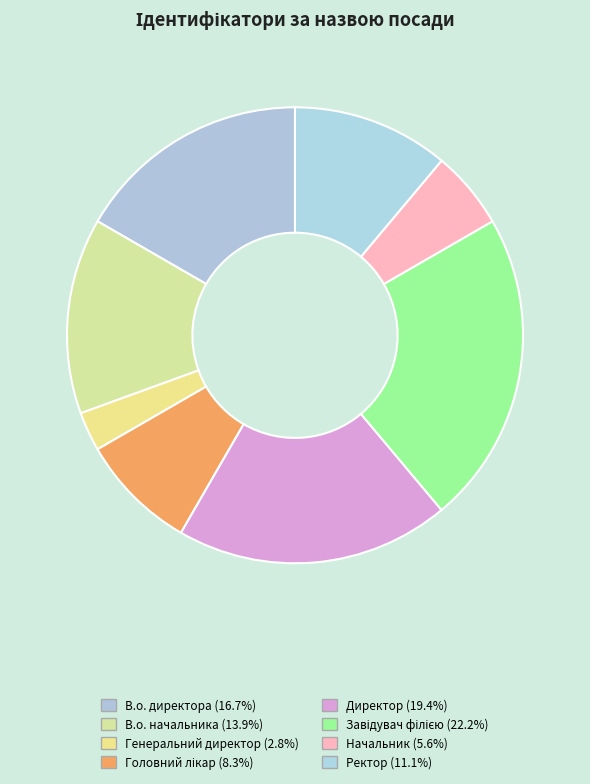

Which category has the smallest portion of the pie?

Генеральний директор